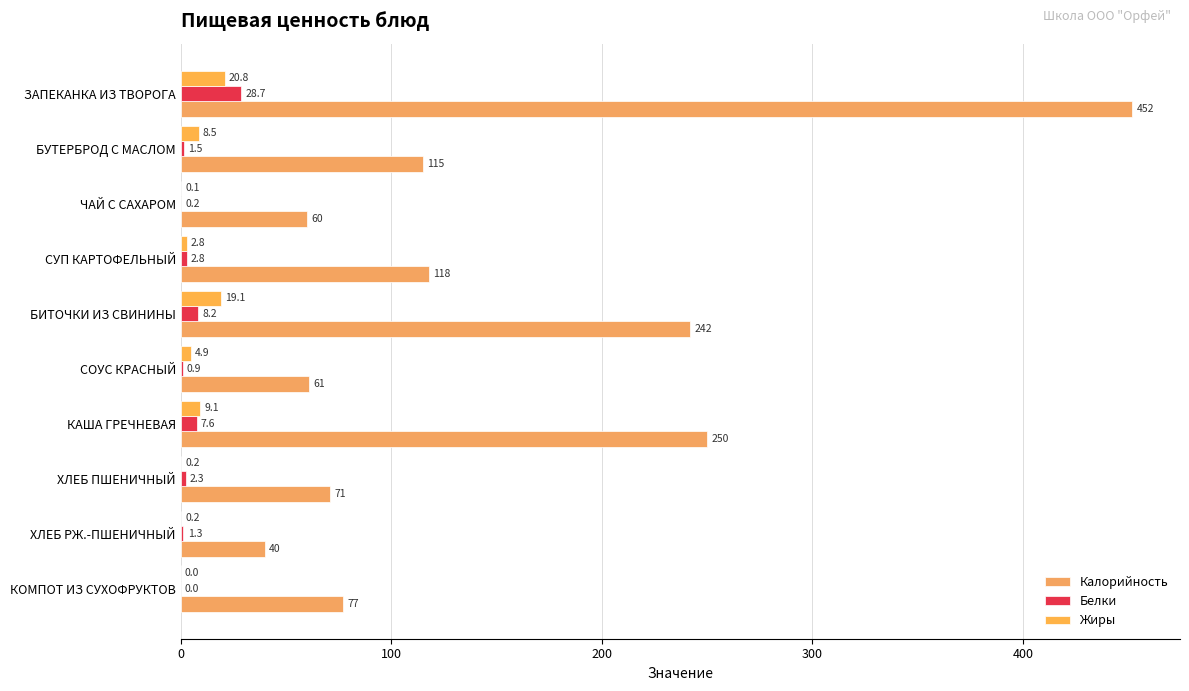

Reading left to right, extract all data points from this chart.

Калорийность: 452.0	115.0	60.0	118.0	242.0	61.0	250.0	71.0	40.0	77.0
Белки: 28.7	1.5	0.2	2.8	8.2	0.9	7.6	2.3	1.3	0.0
Жиры: 20.8	8.5	0.1	2.8	19.1	4.9	9.1	0.2	0.2	0.0